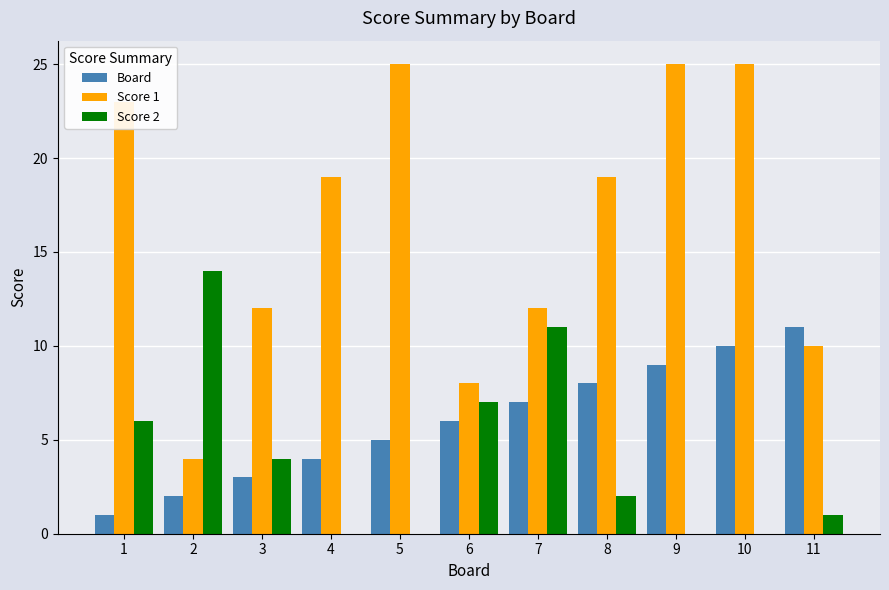

At which label does Score 2 reach its peak?

2